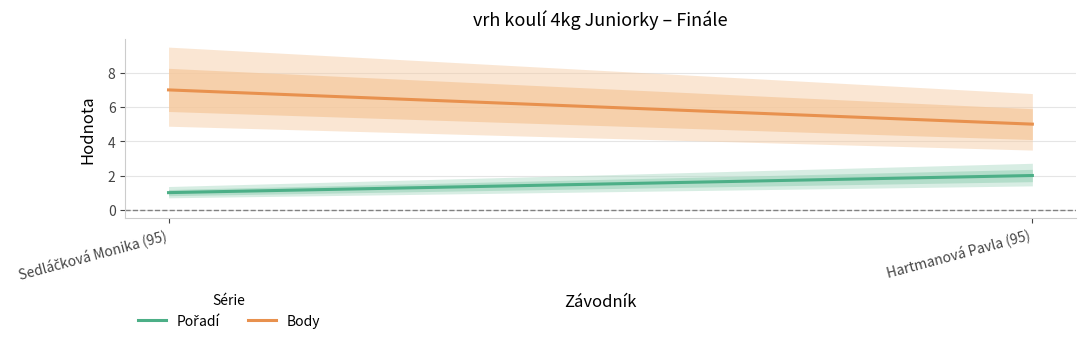

What is the highest value of the Pořadí series?

2